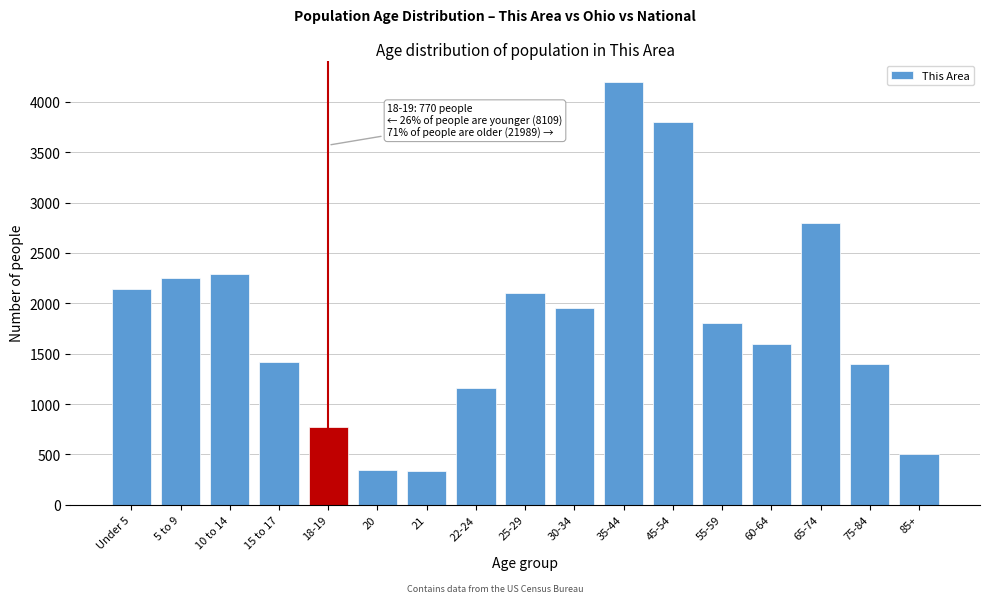

Between 85+ and 5 to 9, which is larger?

5 to 9